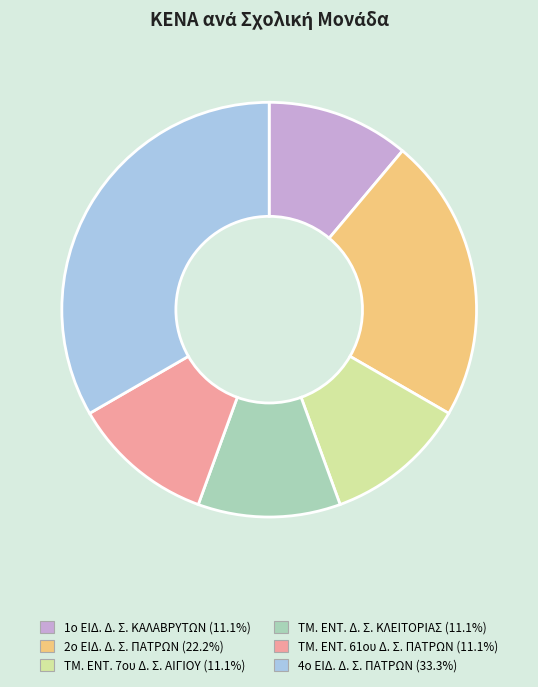

Does 2ο ΕΙΔ. Δ. Σ. ΠΑΤΡΩΝ (22.2%) account for over 50% of the chart?

No